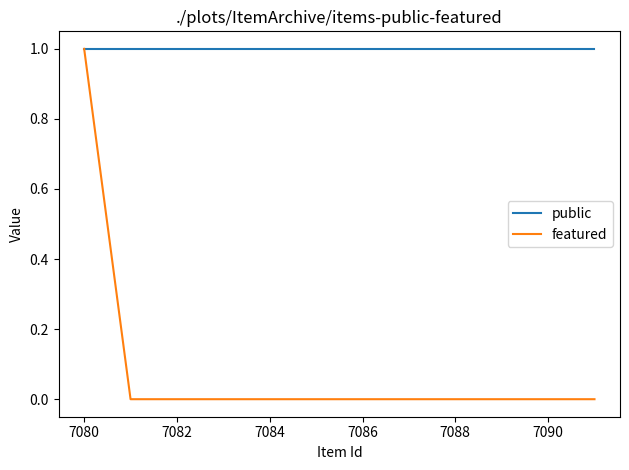

Does the chart have visible grid lines?

No